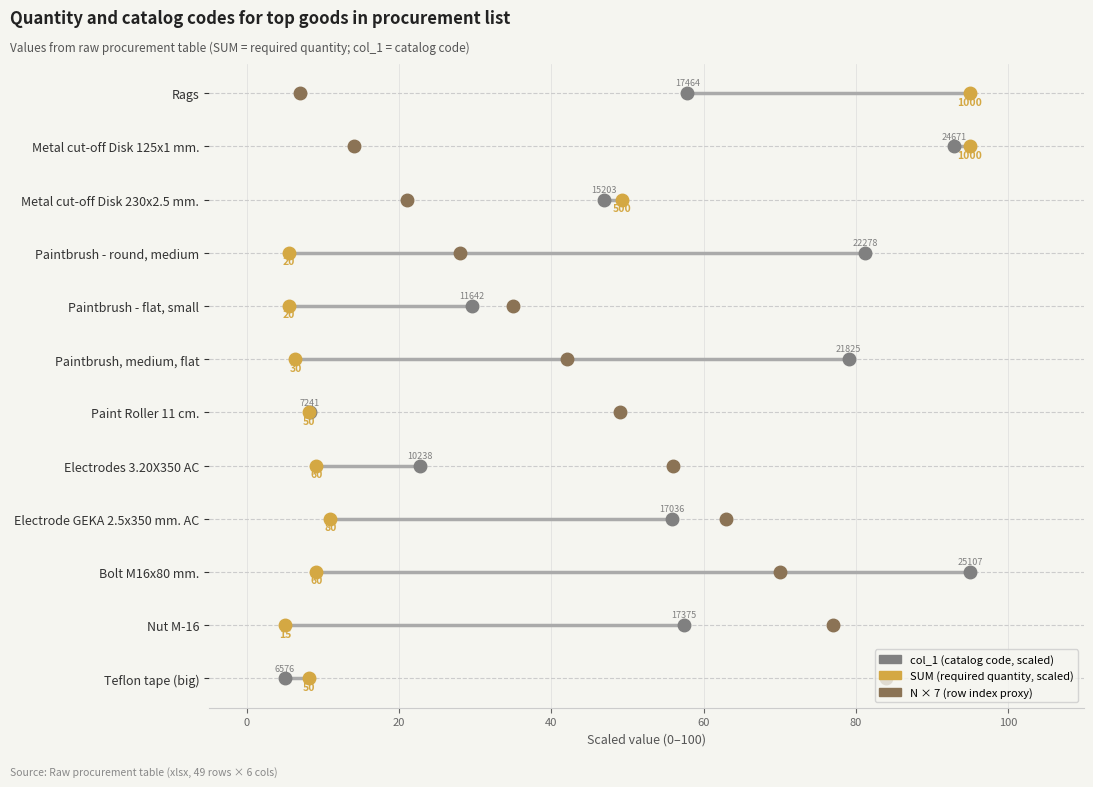

What is the total value across all series at 60?

12